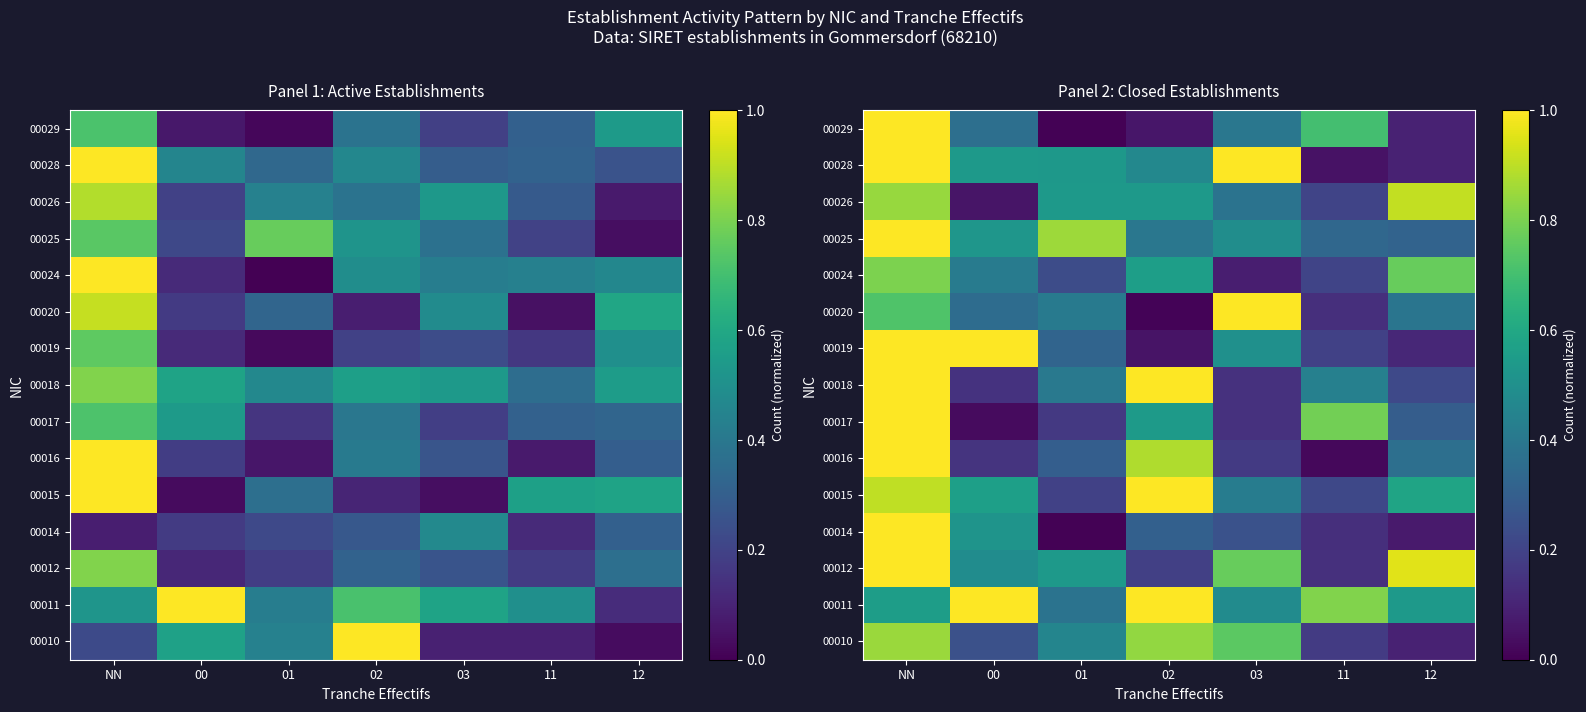

Between 00 and 03, which is larger?

03